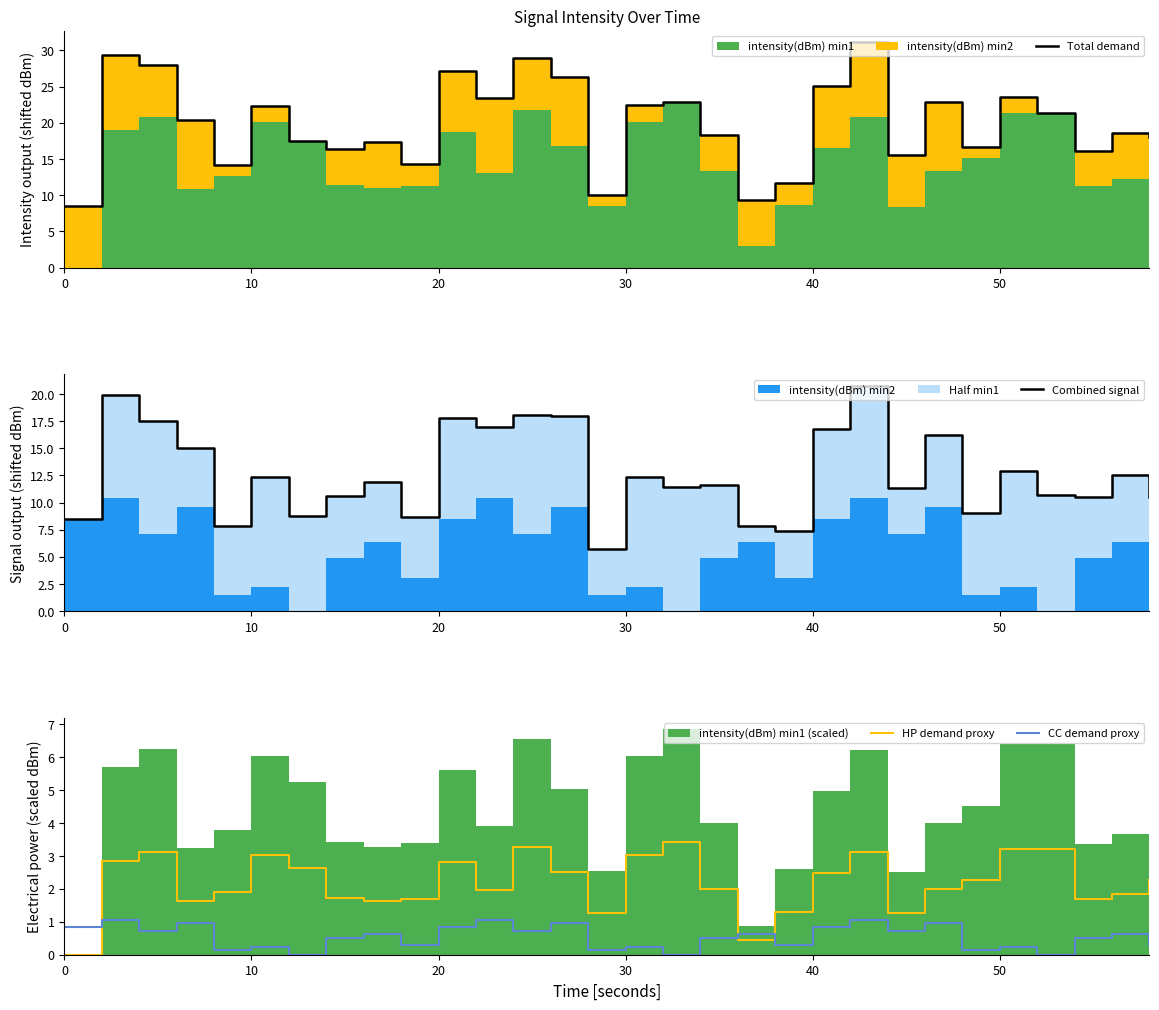

What is the value of the Total demand point at the 23rd from the left?

15.5